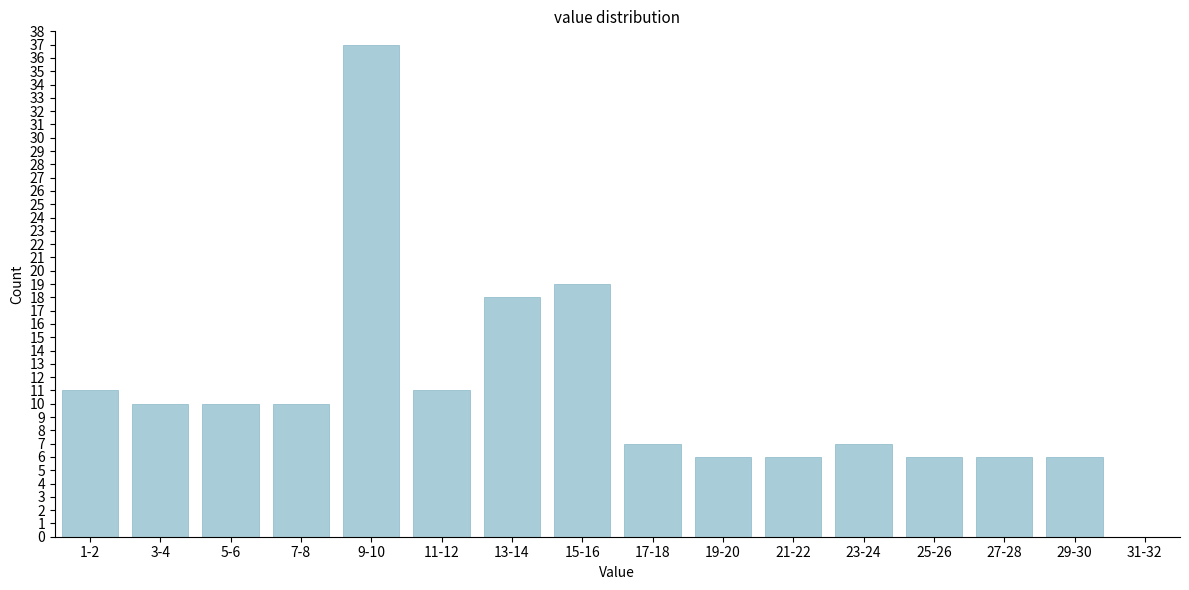

Is it true that the value at 27-28 is 6?

True